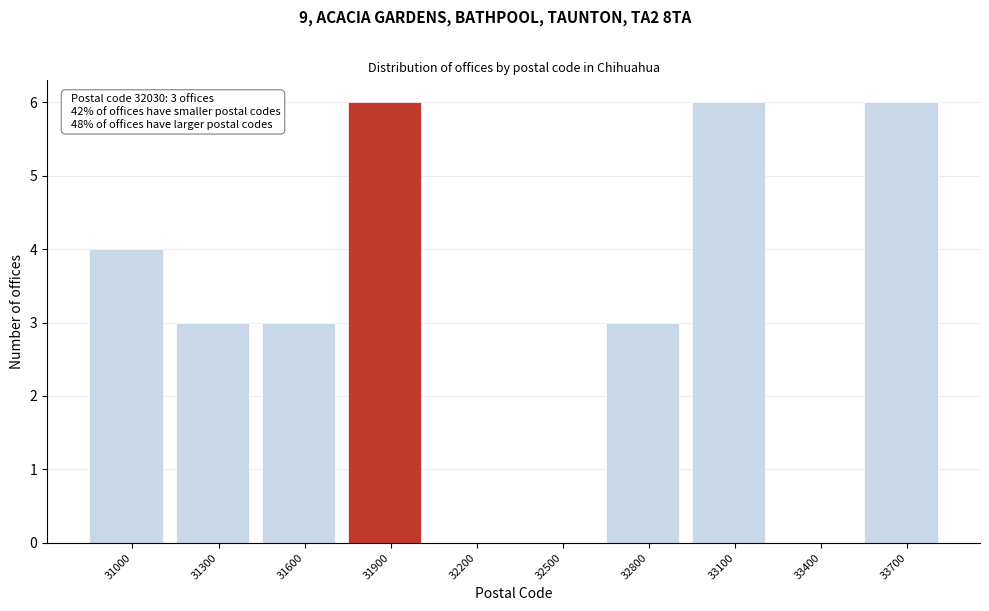

Reading left to right, what are all the values shown in this chart?

31000=4	31300=3	31600=3	31900=6	32200=0	32500=0	32800=3	33100=6	33400=0	33700=6